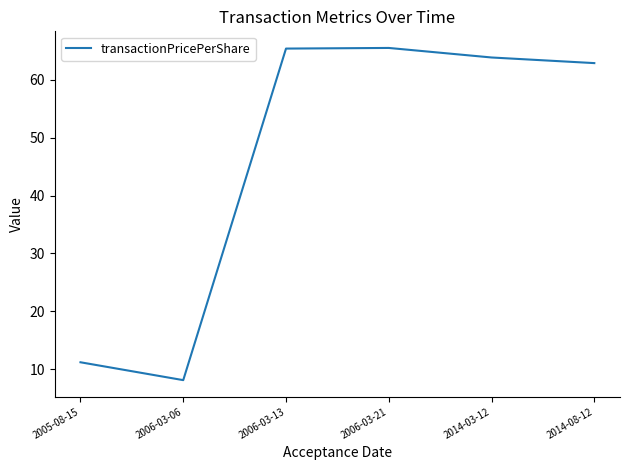

How many interior local peaks (higher than both neighbors) does the data have?

1